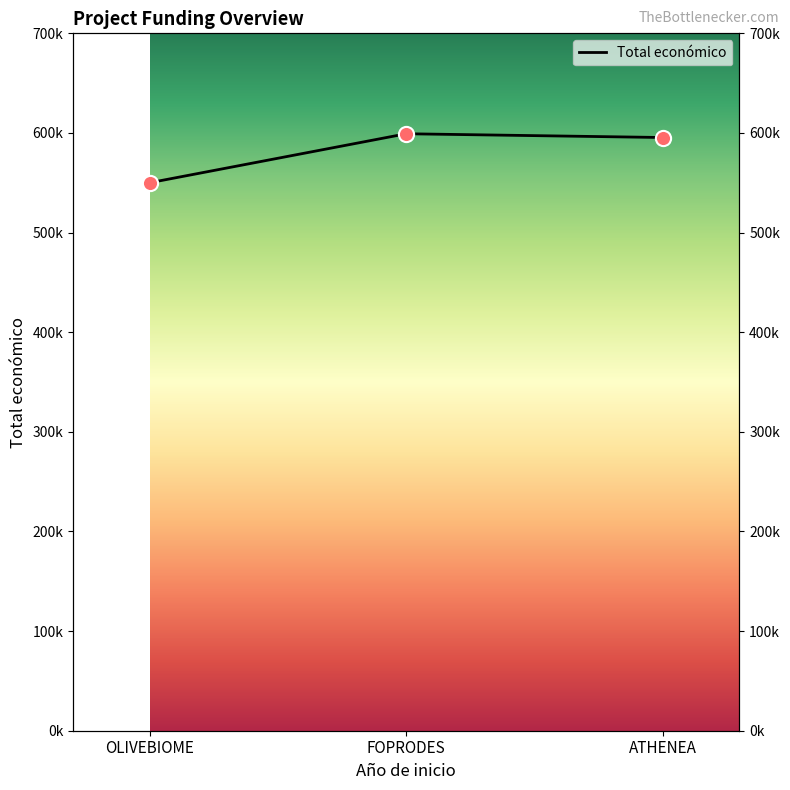

What is the ratio of the value at OLIVEBIOME to the value at FOPRODES?

0.9